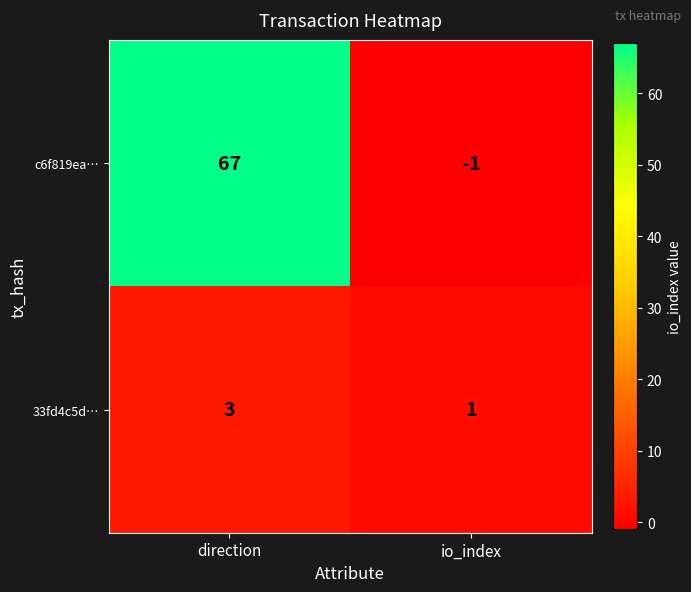

Reading right to left, list all the values displayed in this chart.

c6f819ea…: -1	67
33fd4c5d…: 1	3